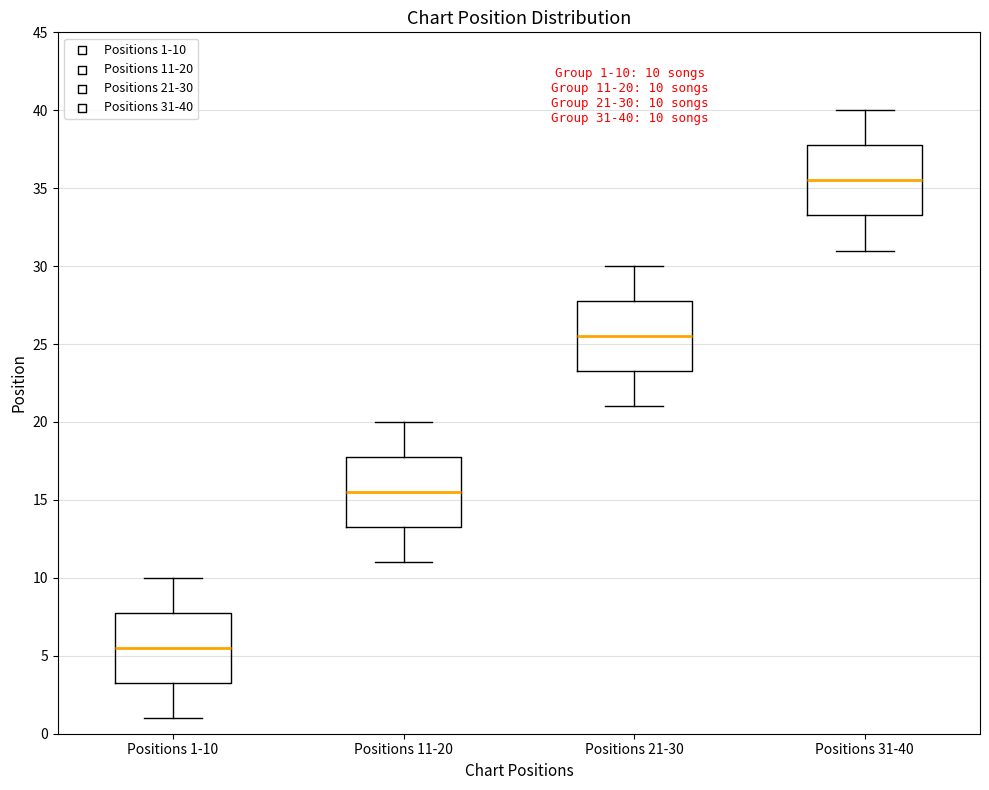

Which box's median line is the highest?

Positions 31-40